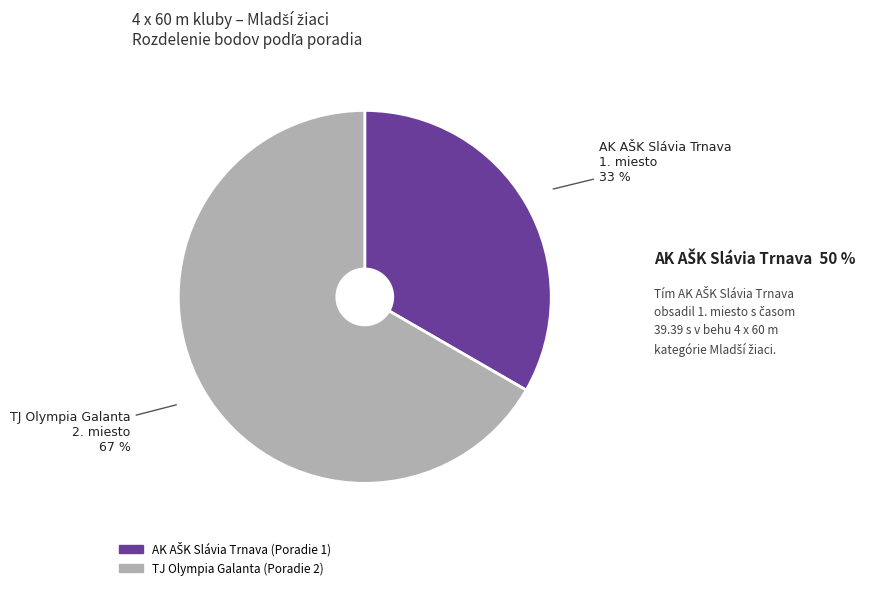

Count the number of slices in the pie.

2